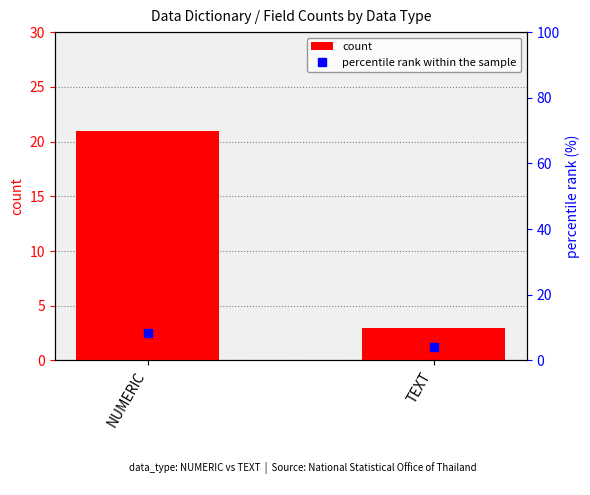

At which category is the sum across all series the highest?

NUMERIC